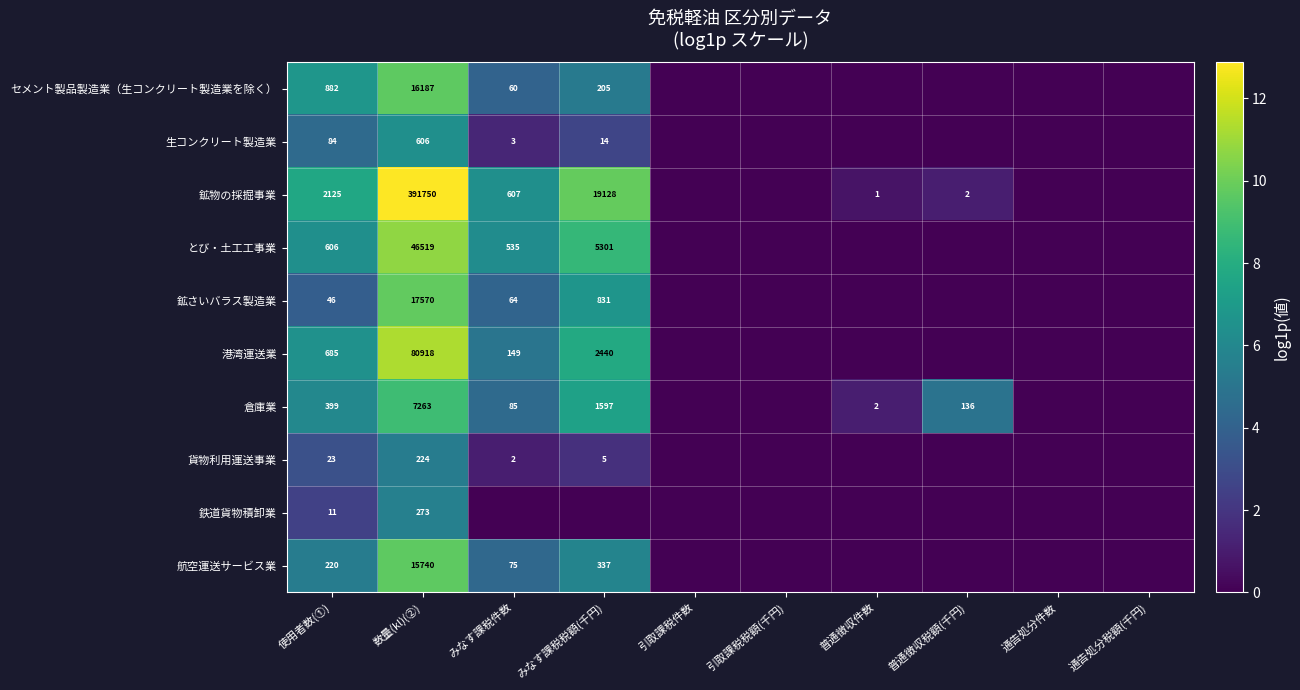

The セメント製品製造業（生コンクリート製造業を除く） series shows 117 at みなす課税税額(千円). True or false?

False